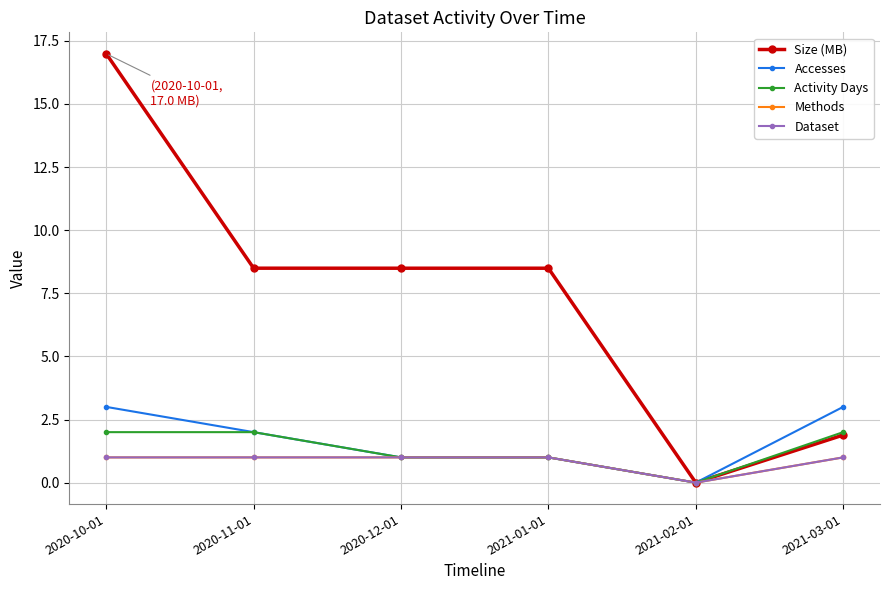

Is this an area chart (filled region under the line)?

No